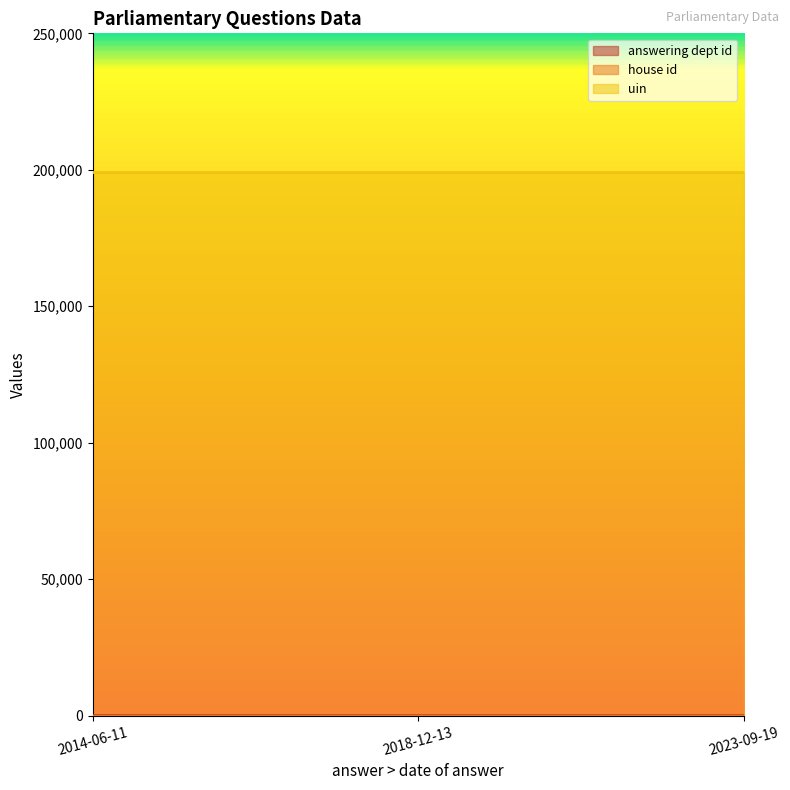

Does the chart display data point markers on the line(s)?

No